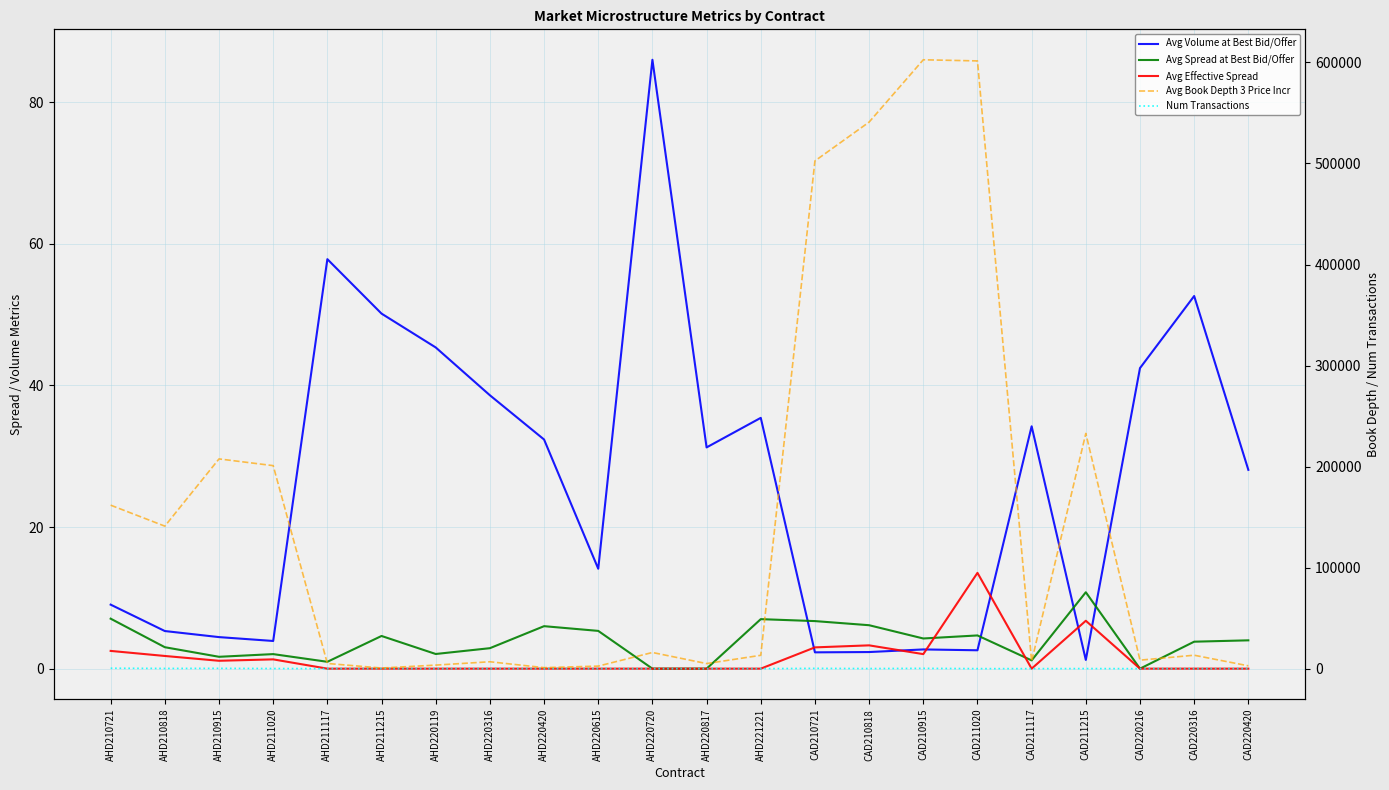

Which series ends up on top after the final intersection of Avg Volume at Best Bid/Offer and Avg Effective Spread?

Avg Volume at Best Bid/Offer